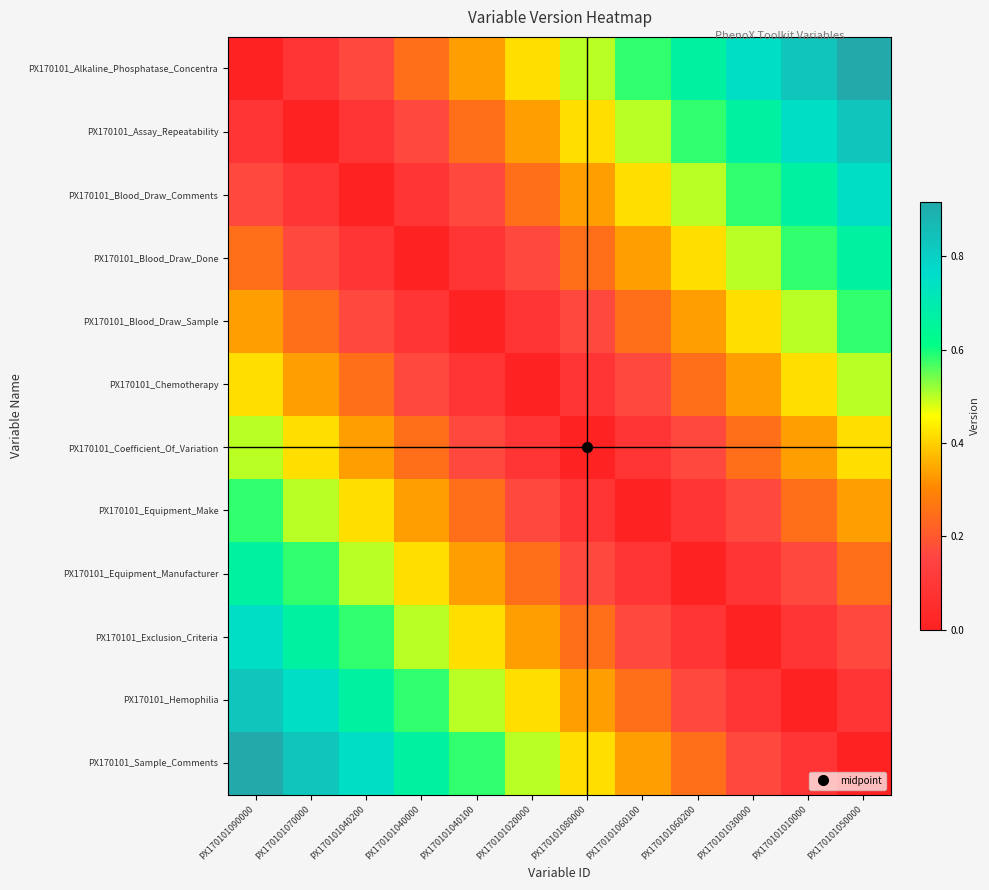

Which series has the widest spread of values?

PX170101_Alkaline_Phosphatase_Concentra